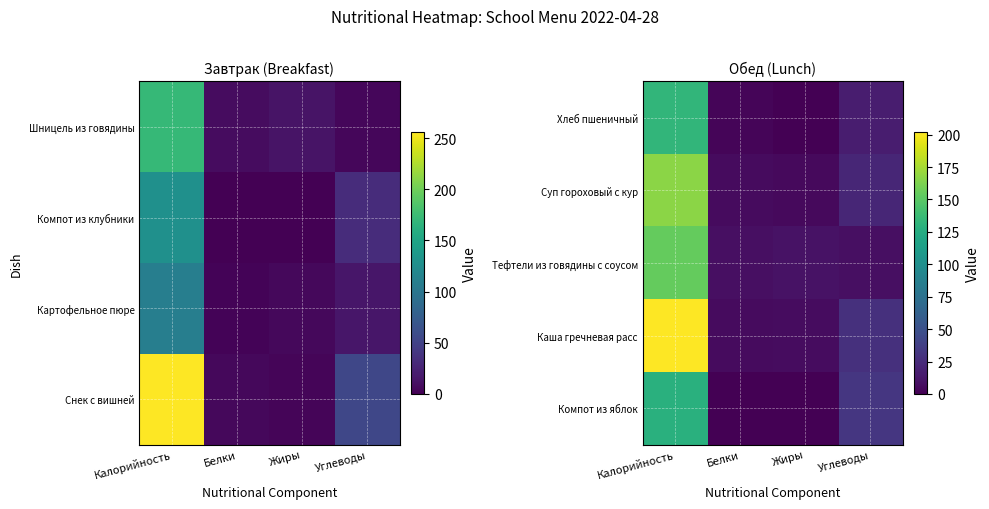

Reading right to left, extract all data points from this chart.

Хлеб пшеничный: Углеводы=16	Жиры=0	Белки=3	Калорийность=133
Суп гороховый с кур: Углеводы=22	Жиры=5	Белки=6	Калорийность=167
Тефтели из говядины с соусом: Углеводы=8	Жиры=10	Белки=8	Калорийность=154
Каша гречневая расс: Углеводы=28	Жиры=7	Белки=6	Калорийность=202
Компот из яблок: Углеводы=32	Жиры=0	Белки=0	Калорийность=128